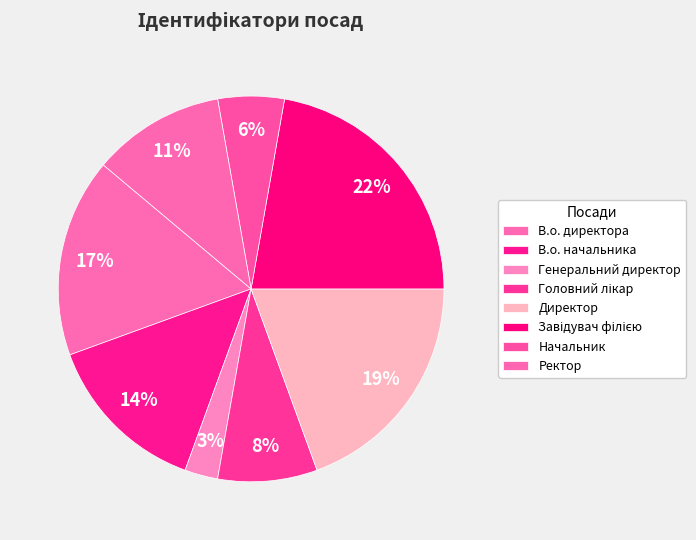

Which category has the smallest portion of the pie?

Генеральний директор